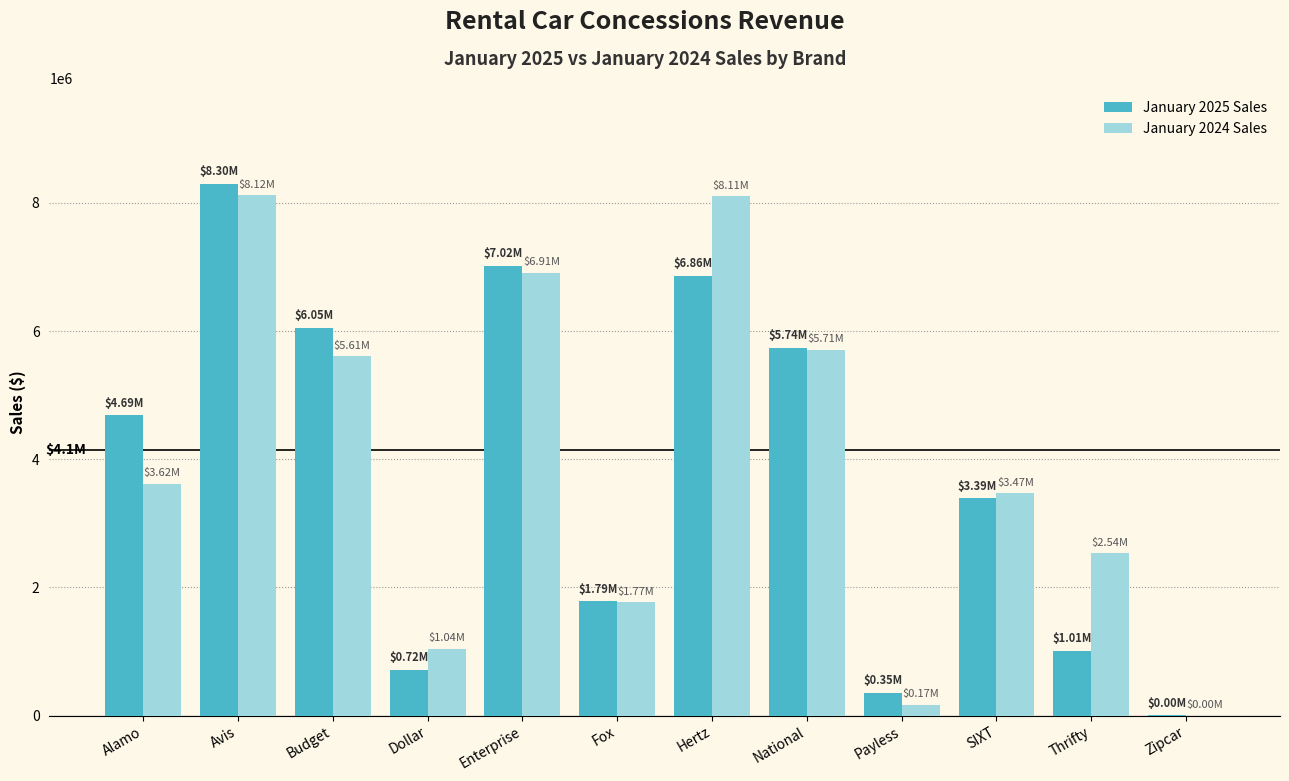

Is the value of January 2025 Sales at Alamo greater than the value of January 2024 Sales at Payless?

Yes